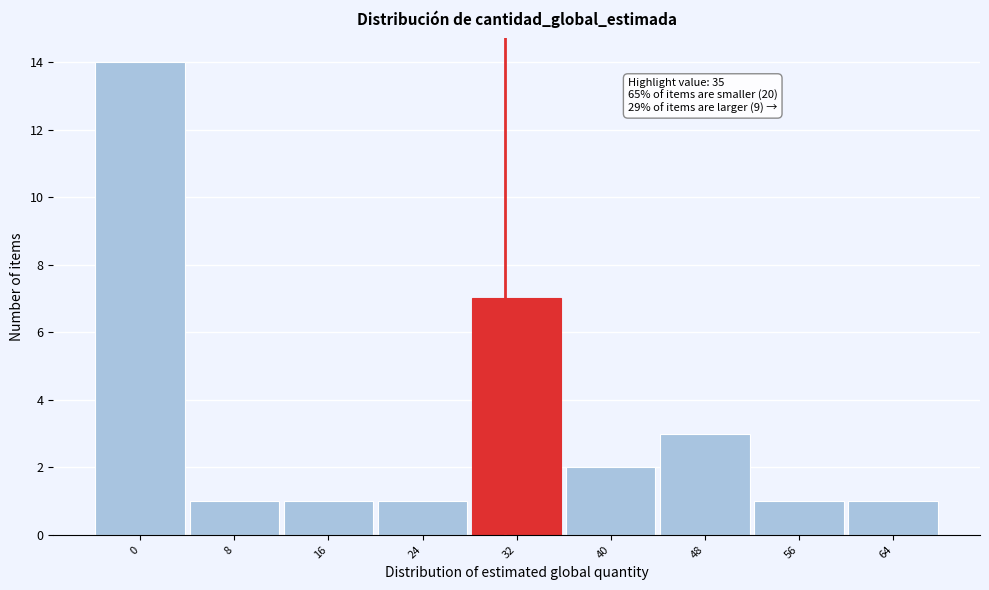

Reading left to right, transcribe all the data shown in this chart.

14	1	1	1	7	2	3	1	1